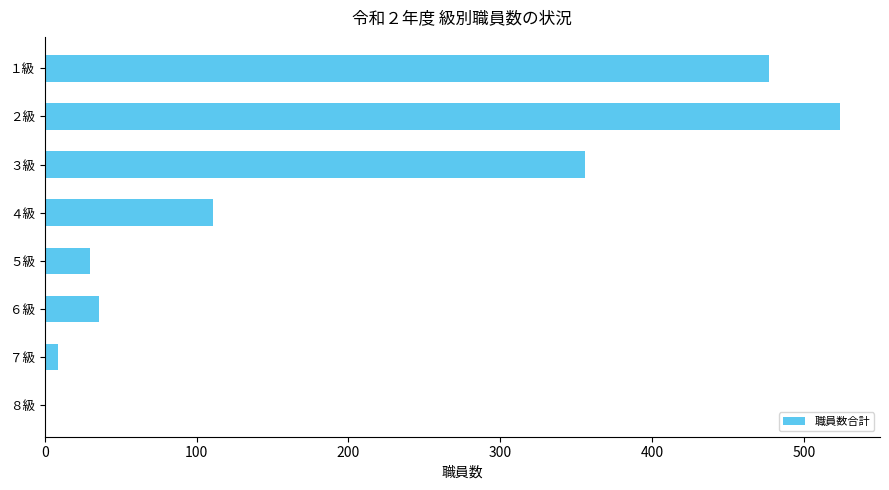

Reading bottom to top, extract all data points from this chart.

８級=0	７級=9	６級=36	５級=30	４級=111	３級=356	２級=524	１級=477